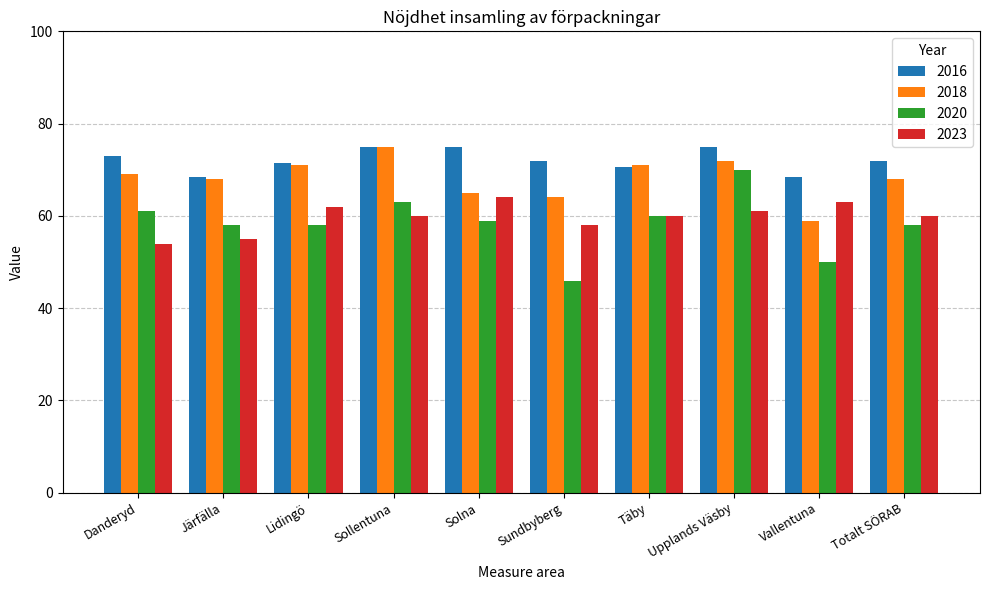

What is the maximum value for 2020?

70.0